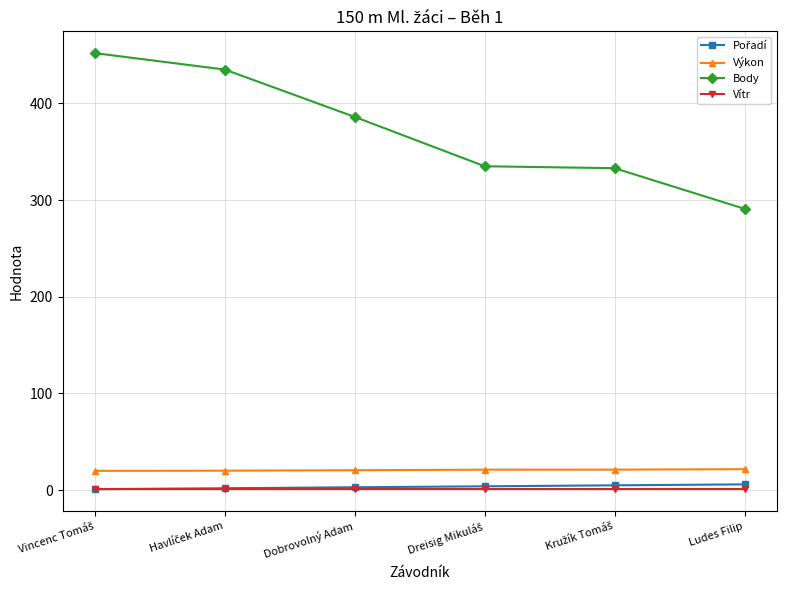

True or false: Body and Výkon intersect in this chart.

False